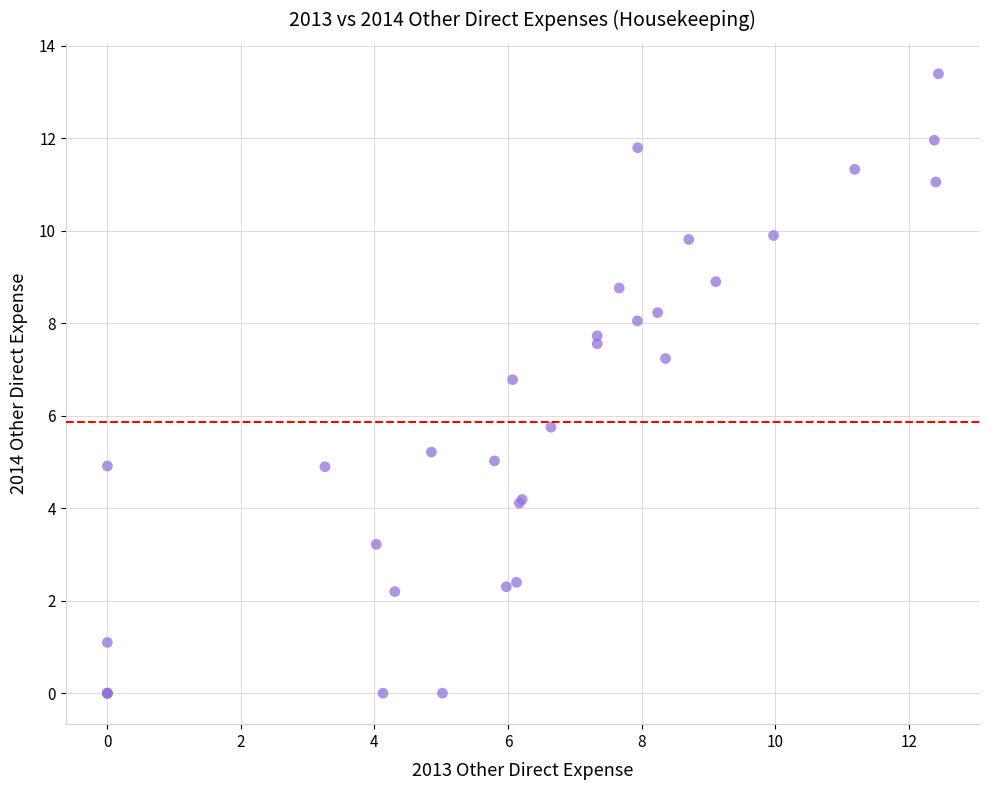

What Y value in the scatter plot is closest to 6?

5.8